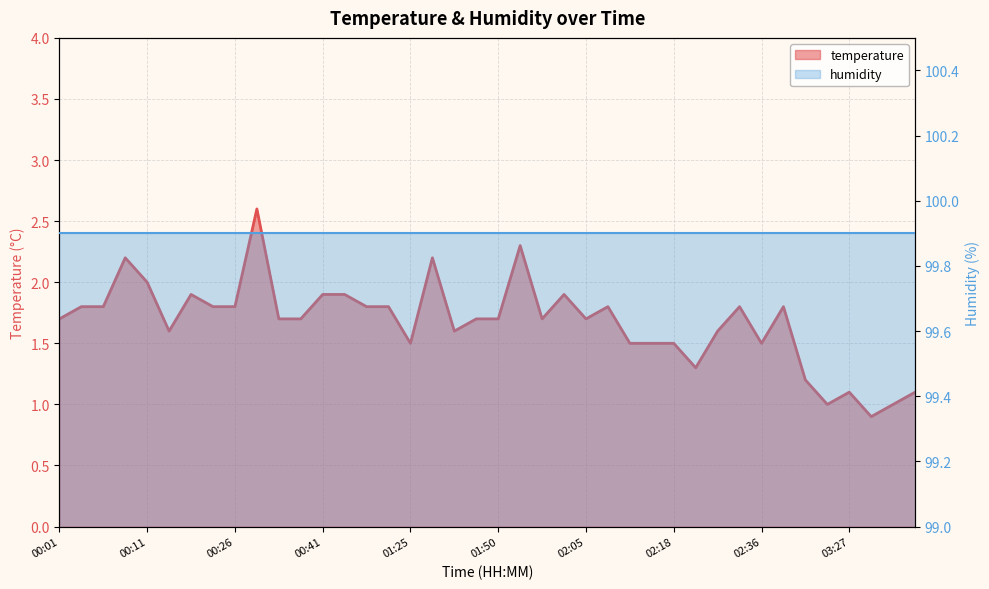

What is the difference between the maximum and minimum values?

1.7